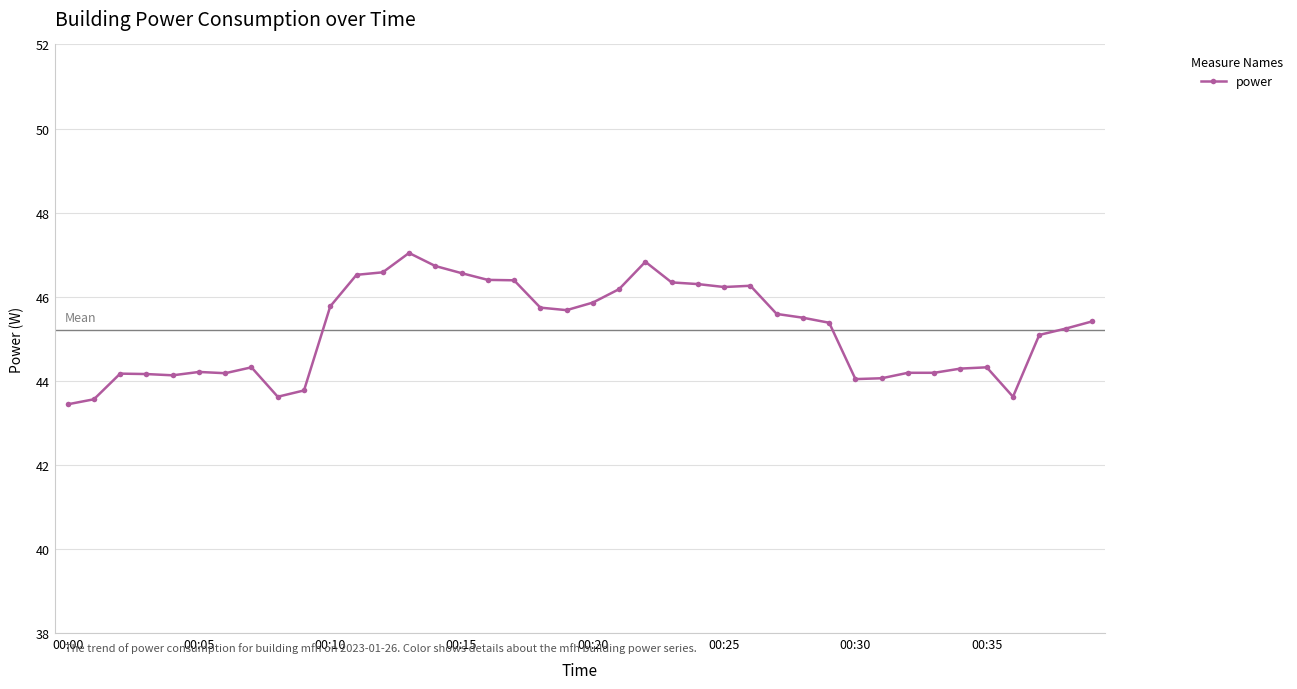

True or false: the data has more than 2 interior local peaks.

True